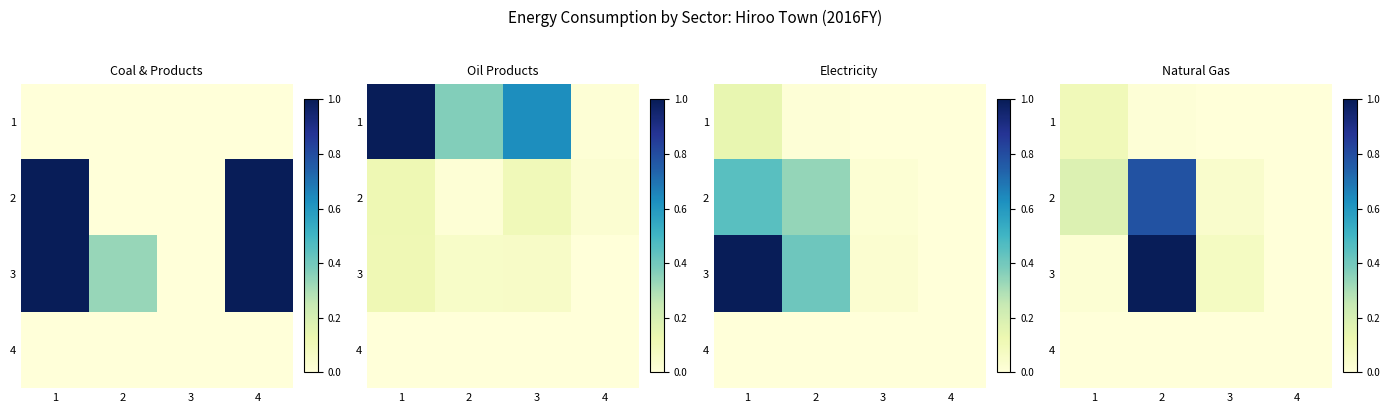

Rank the series by their maximum value, from lowest to highest.

4, 1, 2, 3